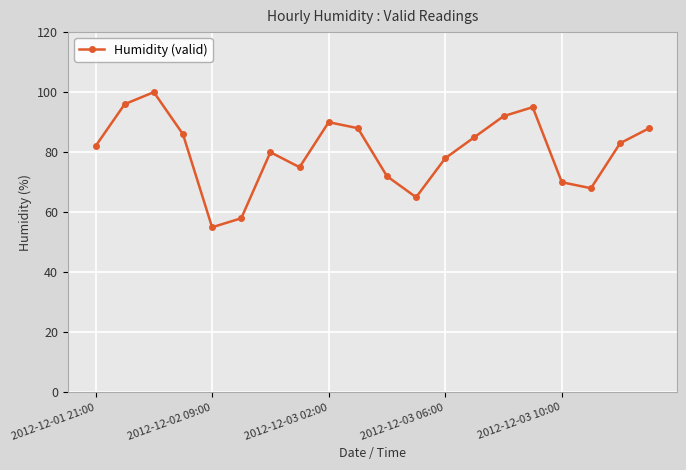

True or false: the data has more than 2 interior local peaks.

True